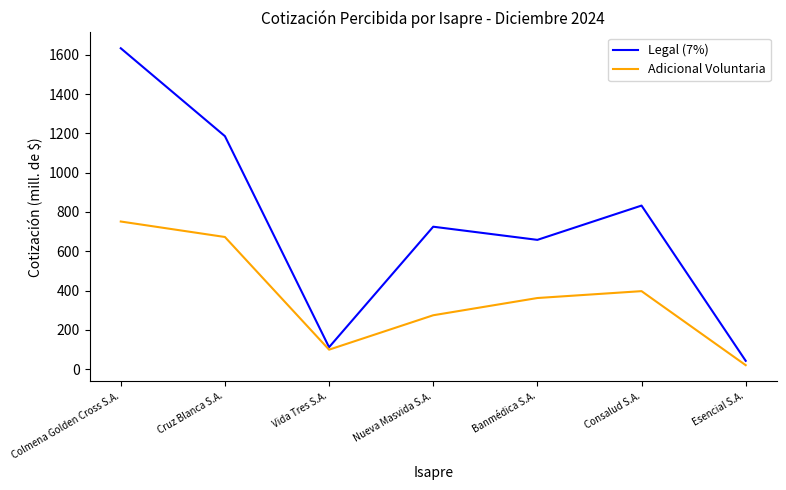

Between Vida Tres S.A. and Consalud S.A., which series saw the biggest shift?

Legal (7%)